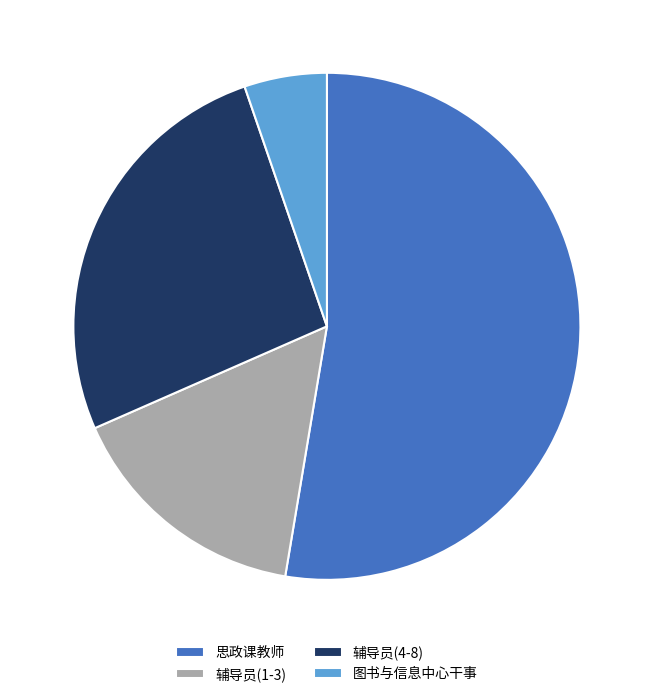

Which category accounts for the majority?

思政课教师